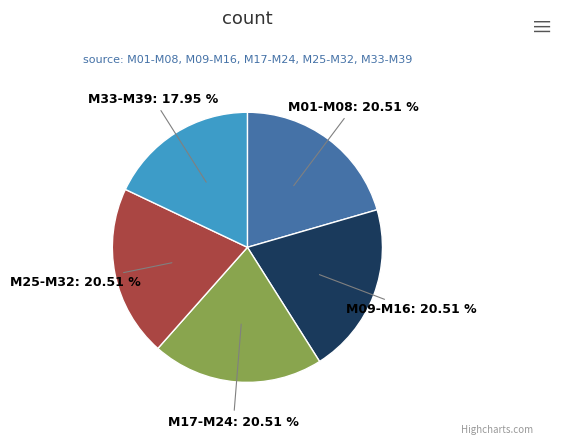

To the nearest percent, what percentage of the pie is M01-M08?

21%